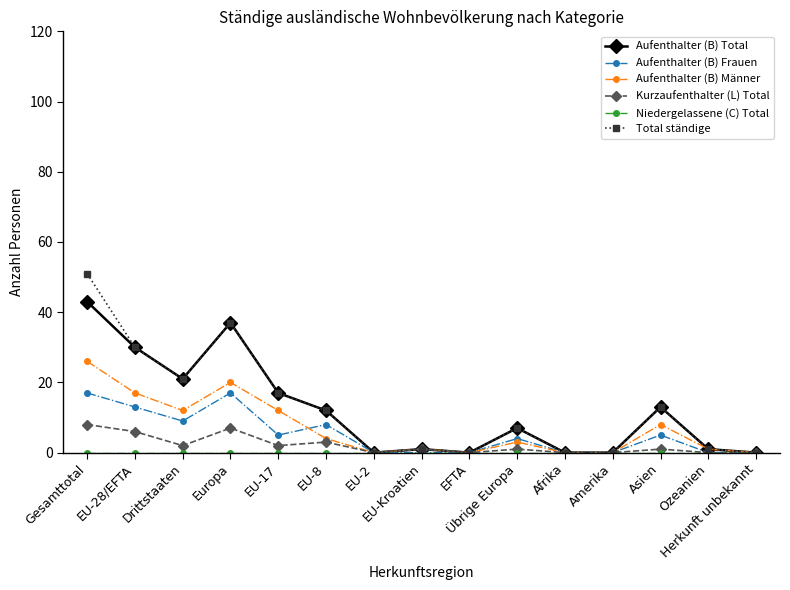

Is this an area chart (filled region under the line)?

No